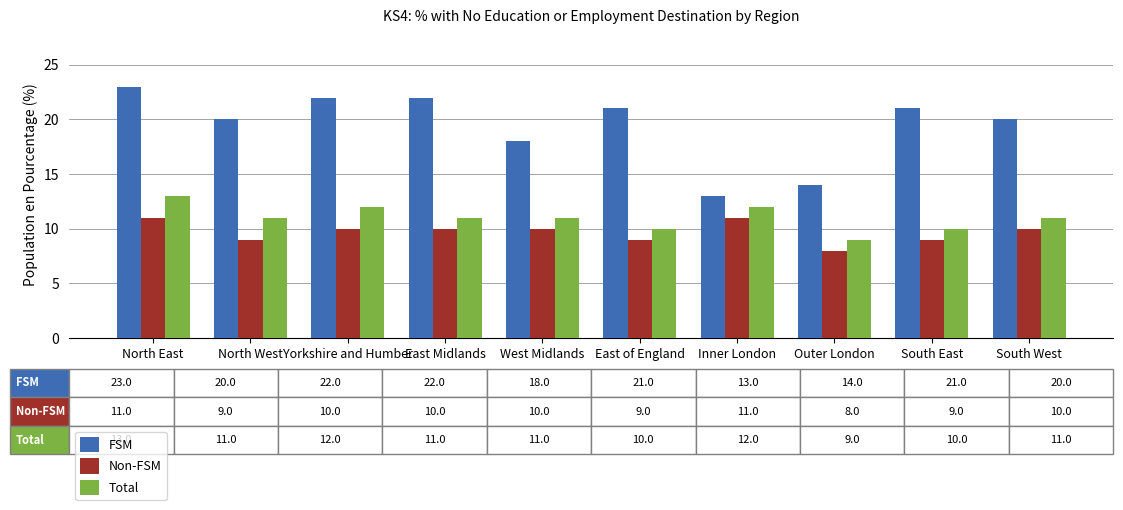

Count the number of categories in the chart.

10